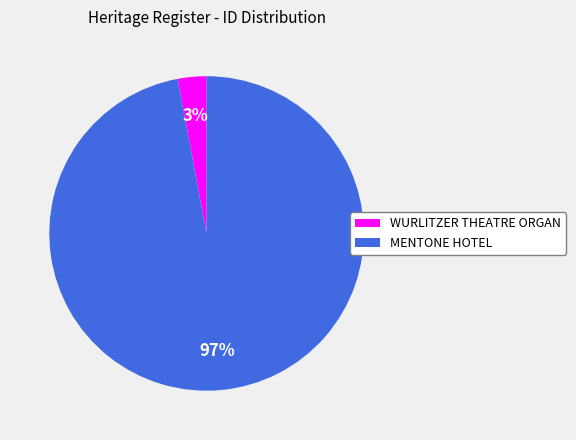

To the nearest percent, what is the average slice percentage?

50%